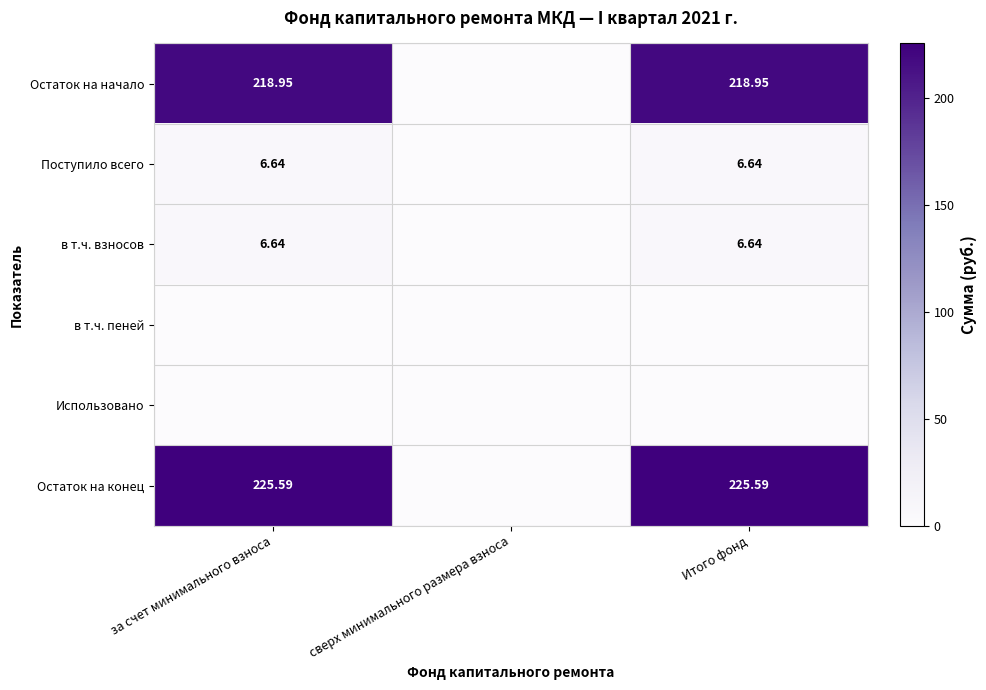

The value of в т.ч. взносов at сверх минимального размера взноса is 2.4. True or false?

False